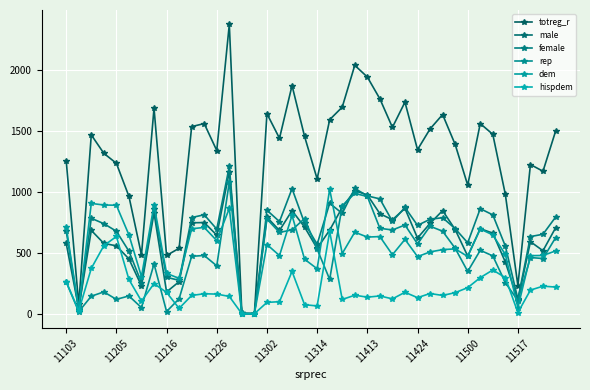

Rank the series by their maximum value, from lowest to highest.

hispdem, dem, rep, male, female, totreg_r